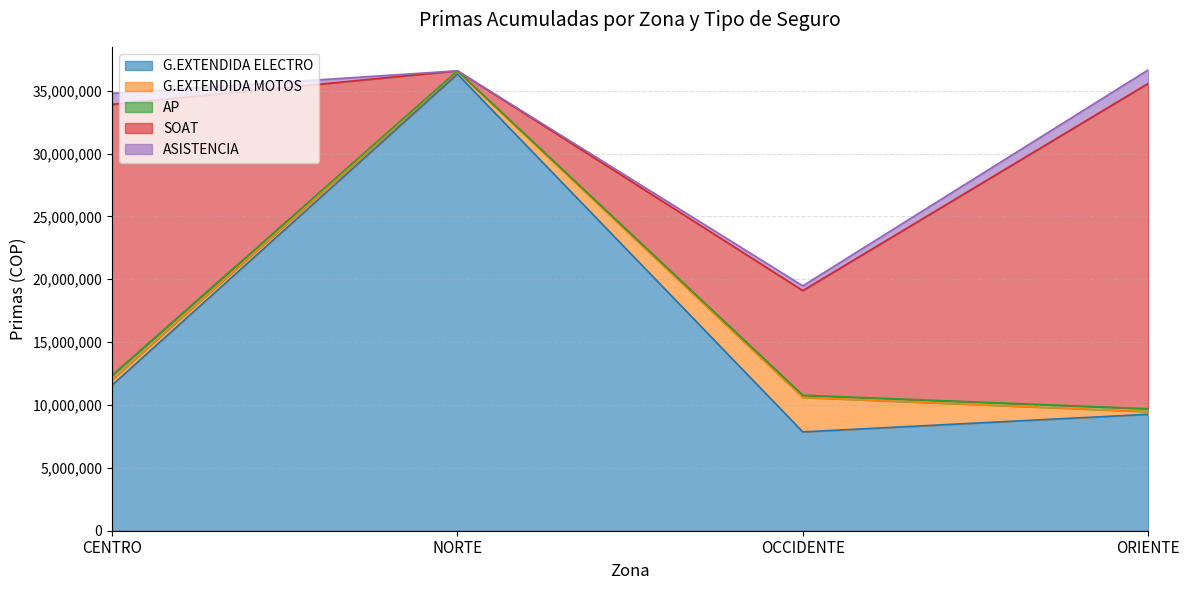

True or false: G.EXTENDIDA MOTOS has a value of 211206 at NORTE.

True